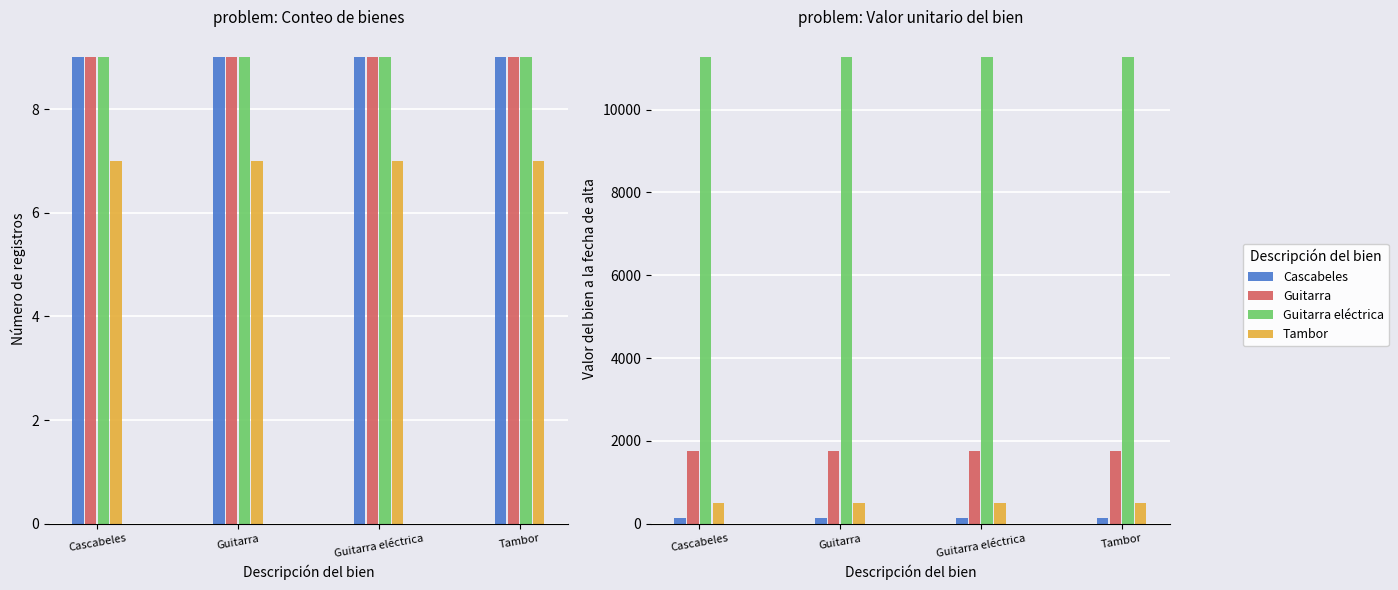

At Cascabeles, list the series in order from smallest to largest.

Cascabeles, Tambor, Guitarra, Guitarra eléctrica